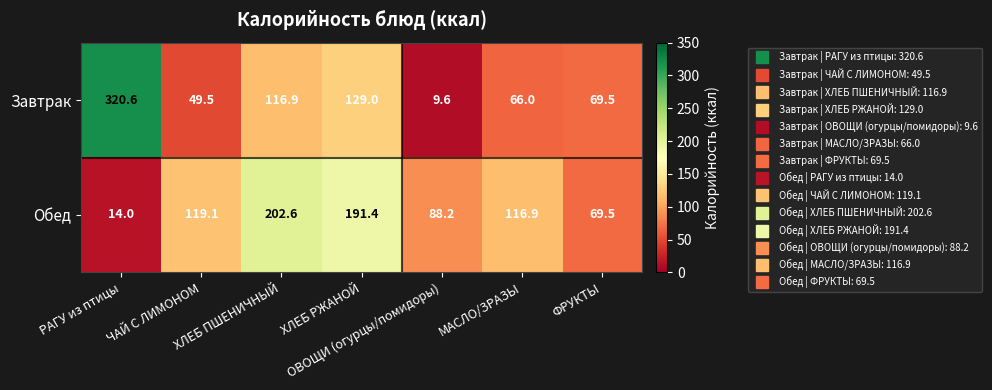

At which category is the sum across all series the highest?

РАГУ из птицы